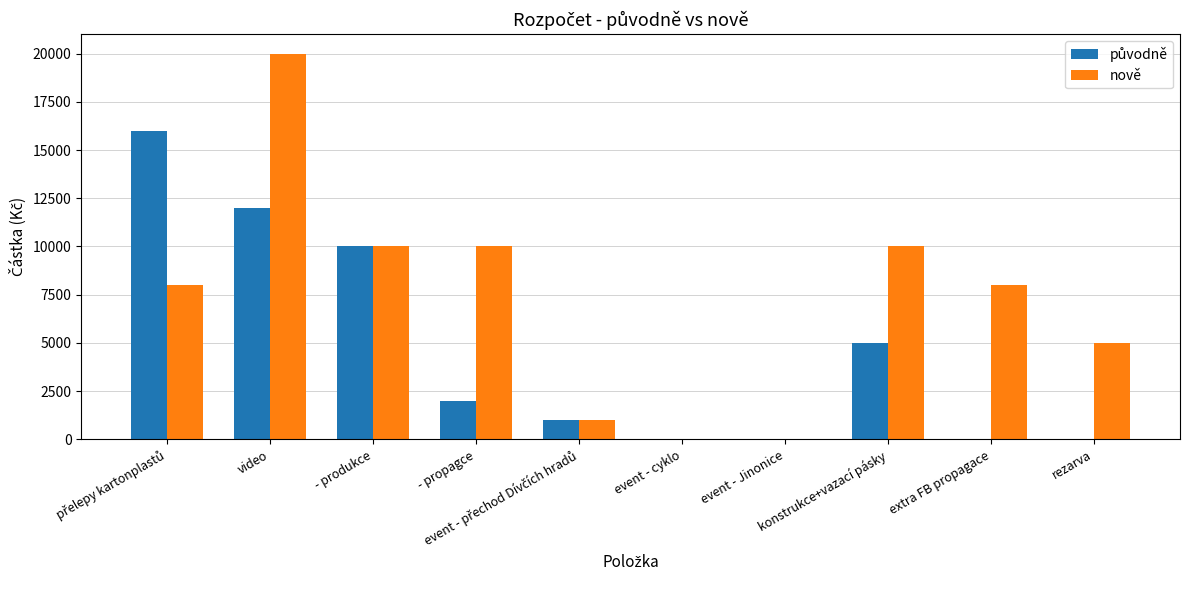

What is the greatest value displayed?

20000